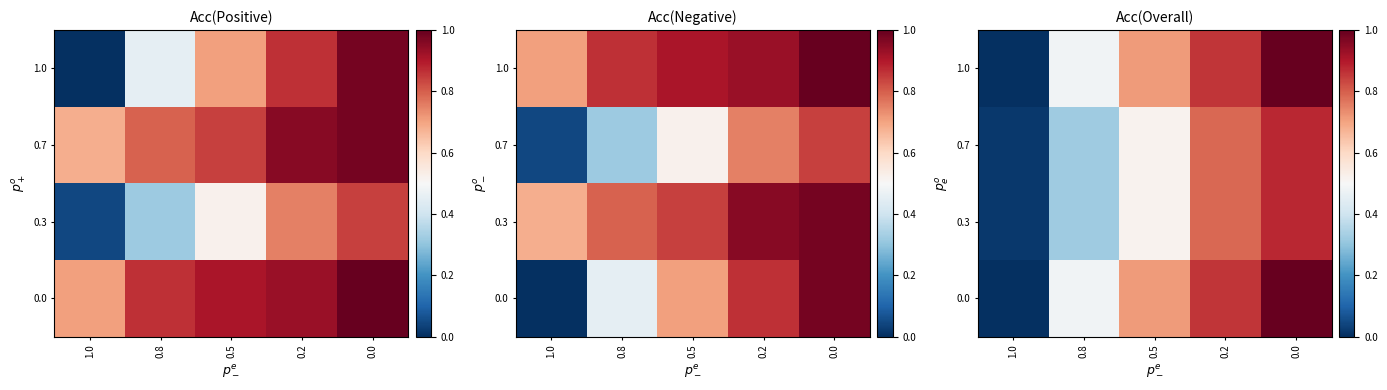

True or false: 0.7 has a value of 0.9 at 0.0.

True